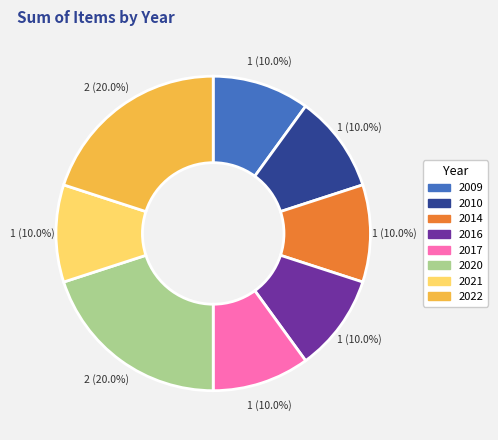

Approximately how many times larger is the value at 2020 compared to 2014?

2.0